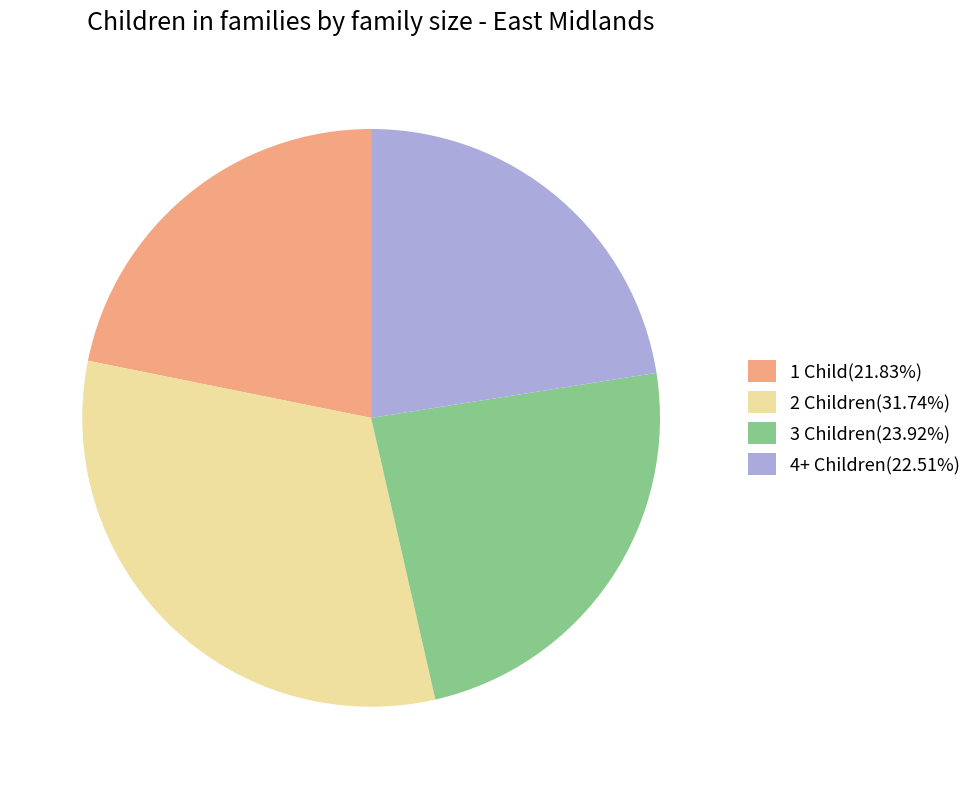

Combined, do 3 Children(23.92%) and 2 Children(31.74%) account for over 50%?

Yes